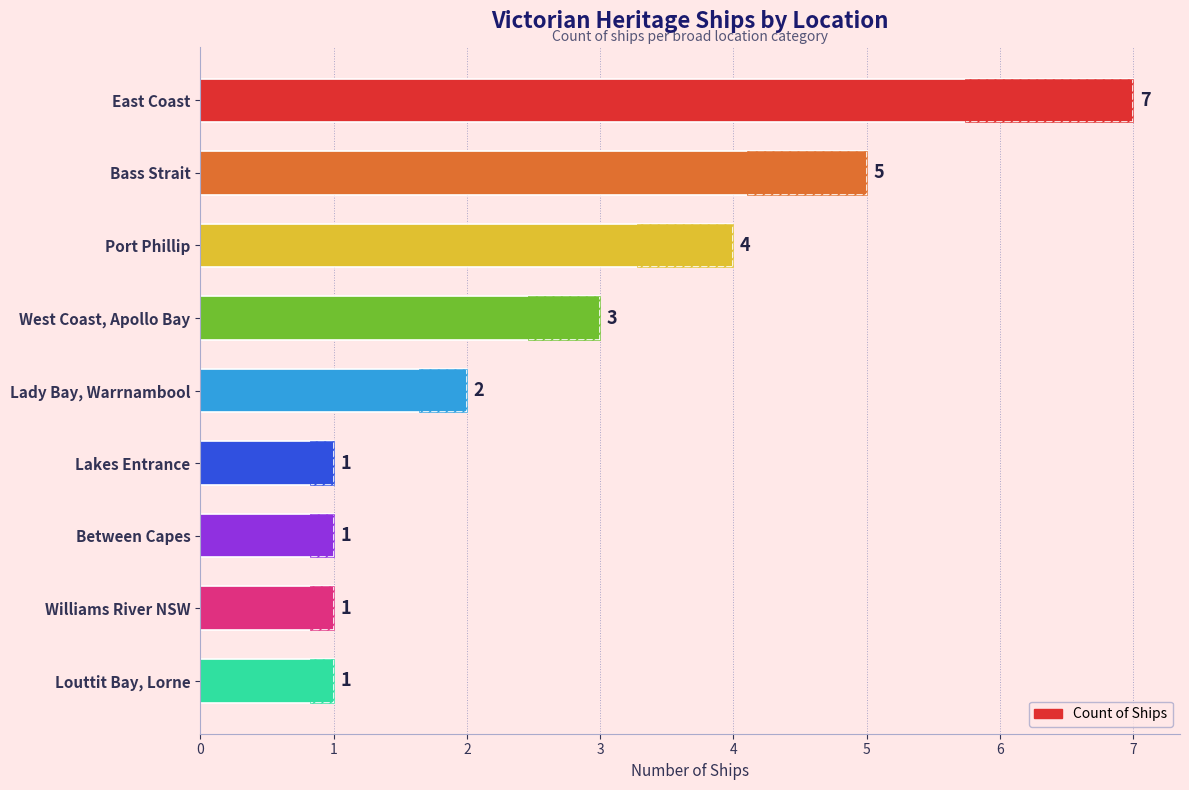

Count the number of data series in this chart.

1